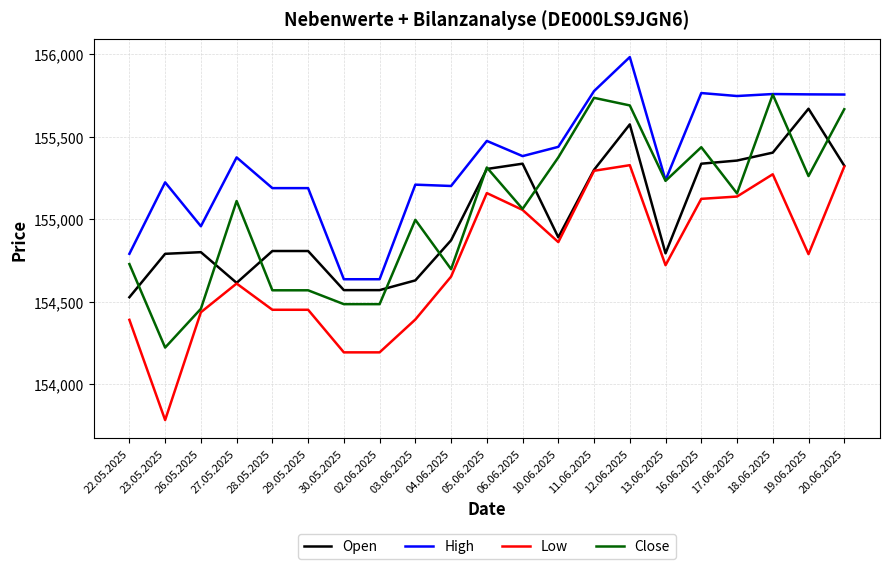

True or false: High has a value of 155209 at 03.06.2025.

True